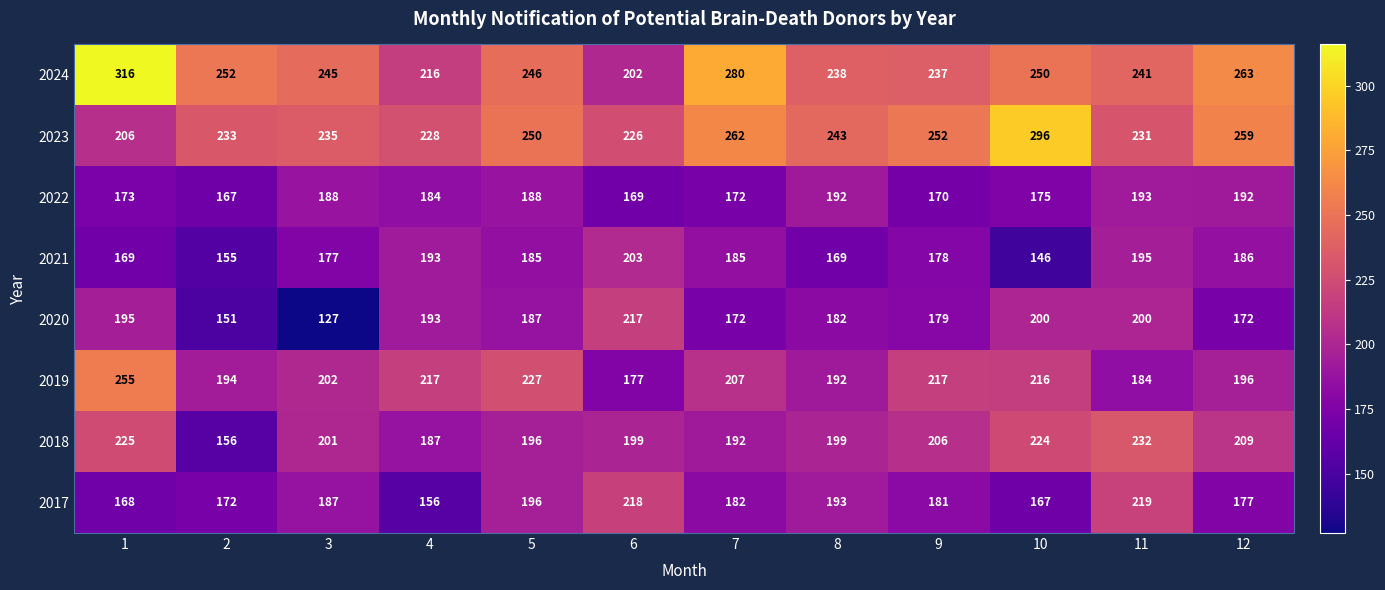

Rank the series by their maximum value, from highest to lowest.

2024, 2023, 2019, 2018, 2017, 2020, 2021, 2022